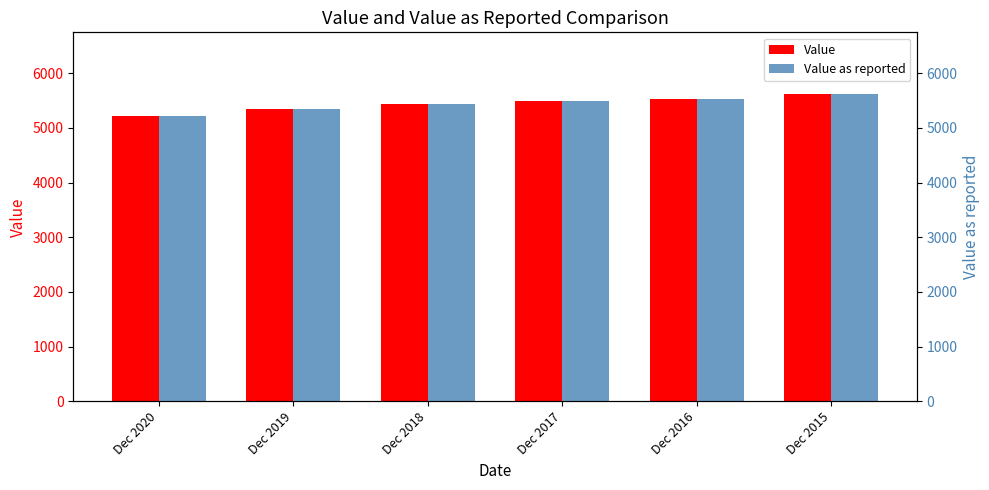

What is the value of the Value as reported bar at the 6th from the left?

5623